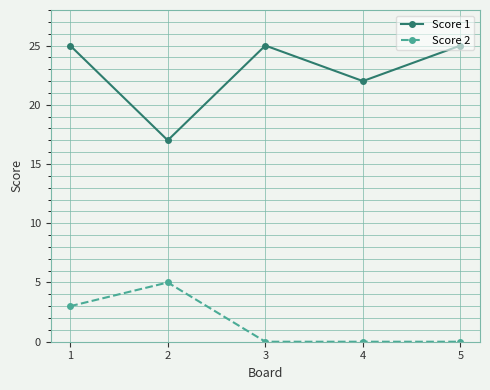

Rank the series at 5 from lowest to highest value.

Score 2, Score 1